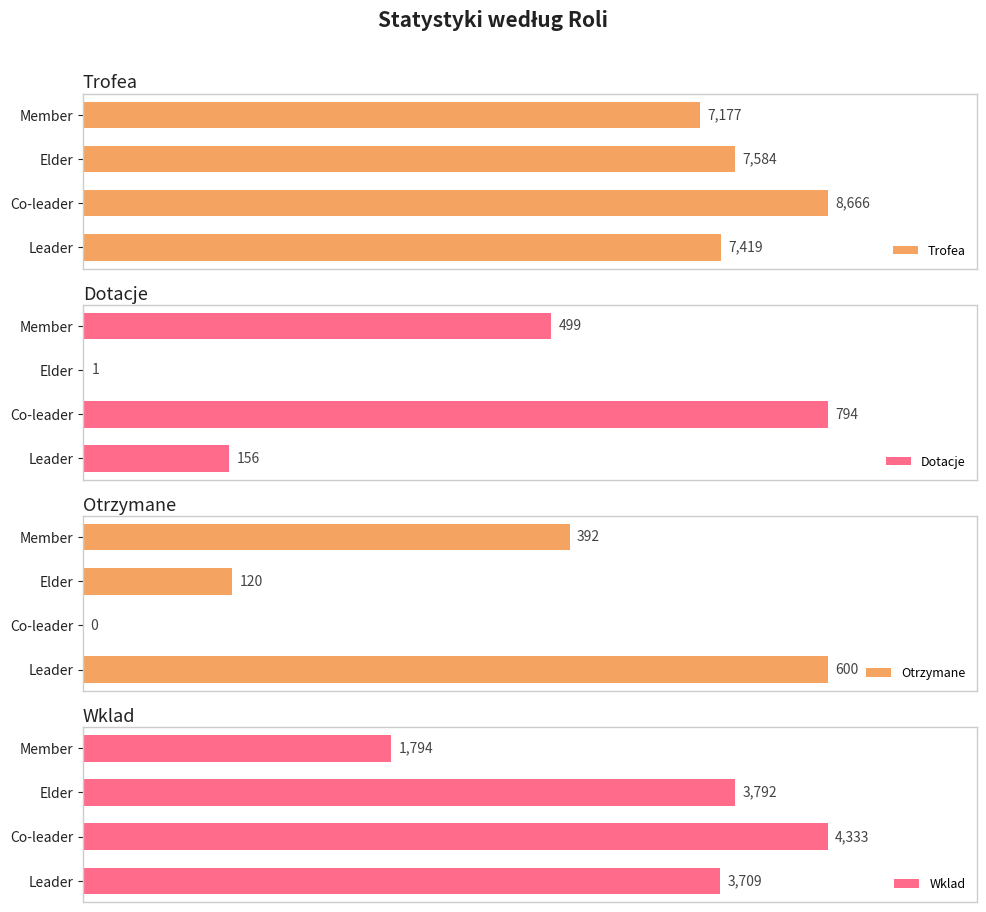

Does the chart contain any negative values?

No